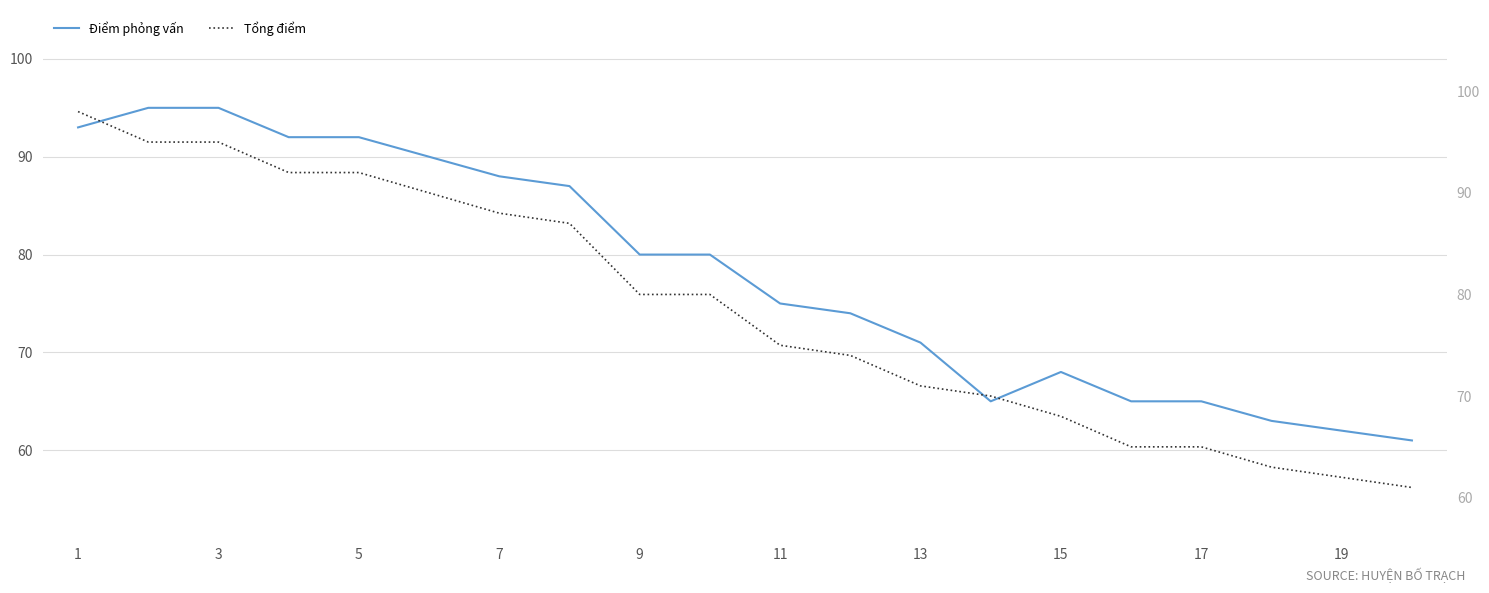

The value of Điểm phỏng vấn at 3 is 126. True or false?

False